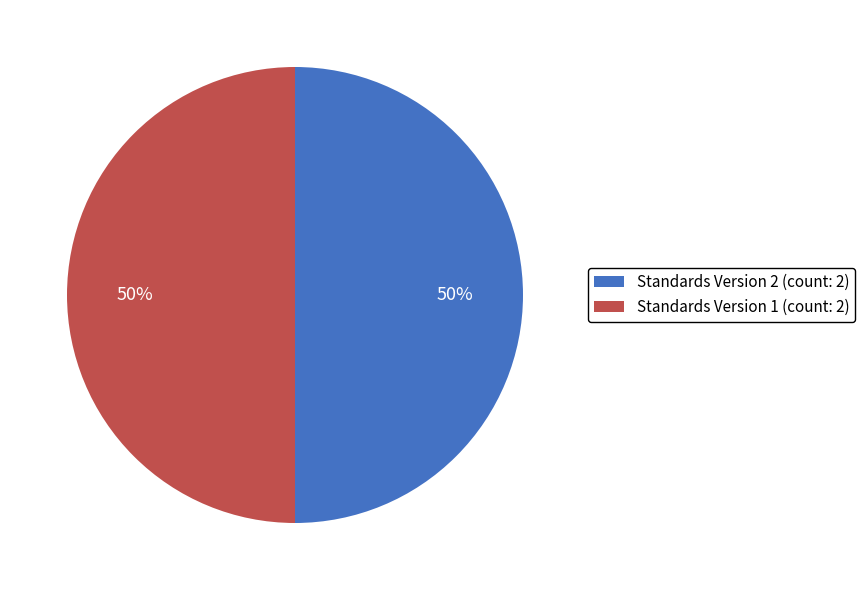

To the nearest percent, what is the combined percentage of Standards Version 2 (count: 2) and Standards Version 1 (count: 2)?

100%